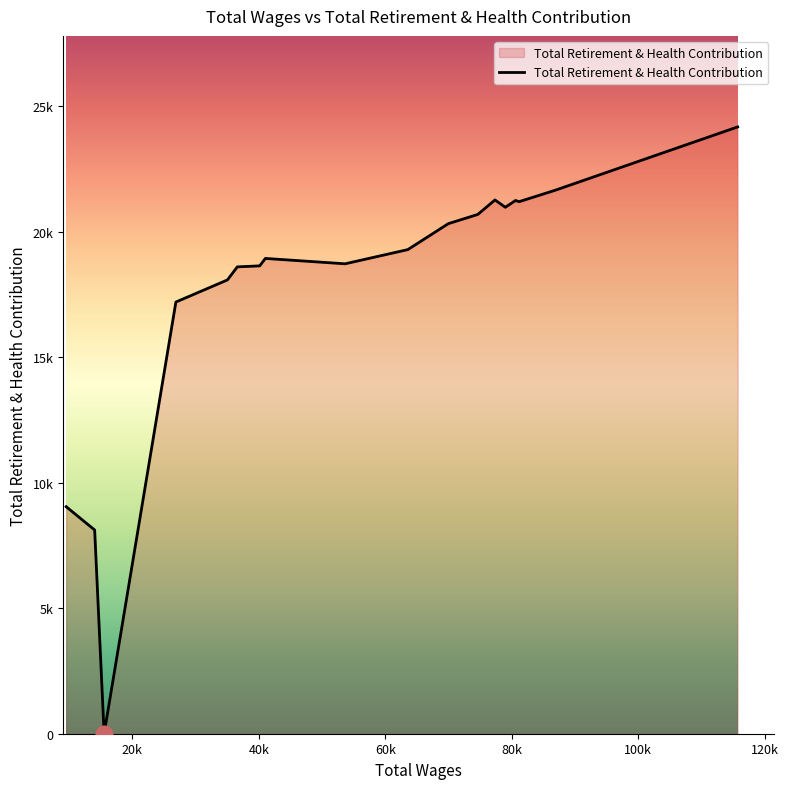

Does the chart display data point markers on the line(s)?

No